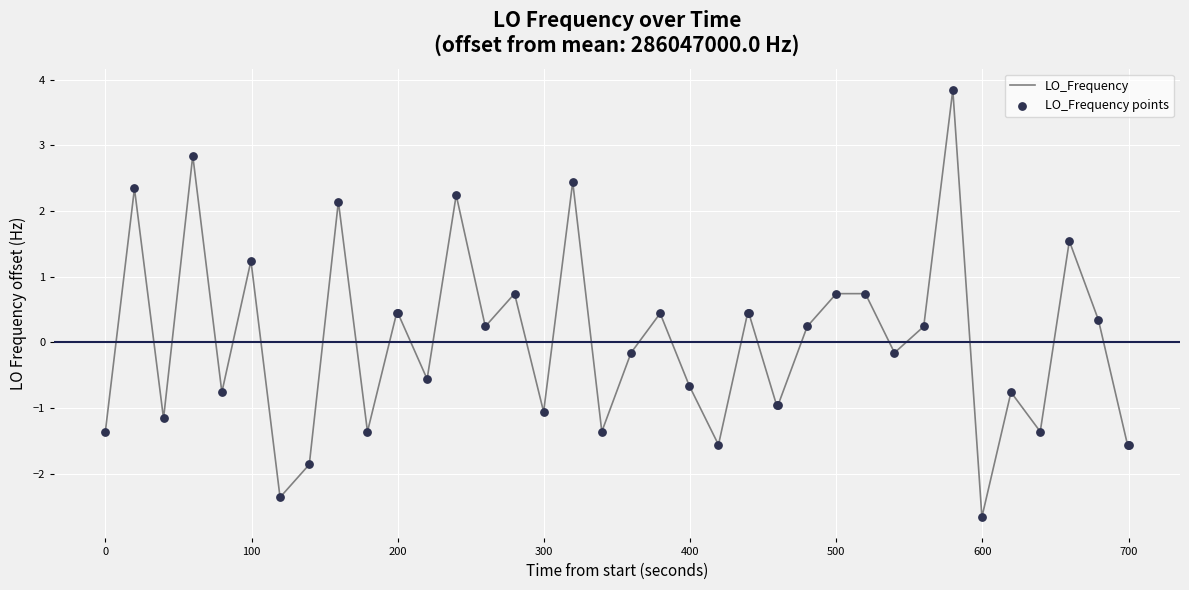

What is the difference between the maximum and minimum values?

6.5